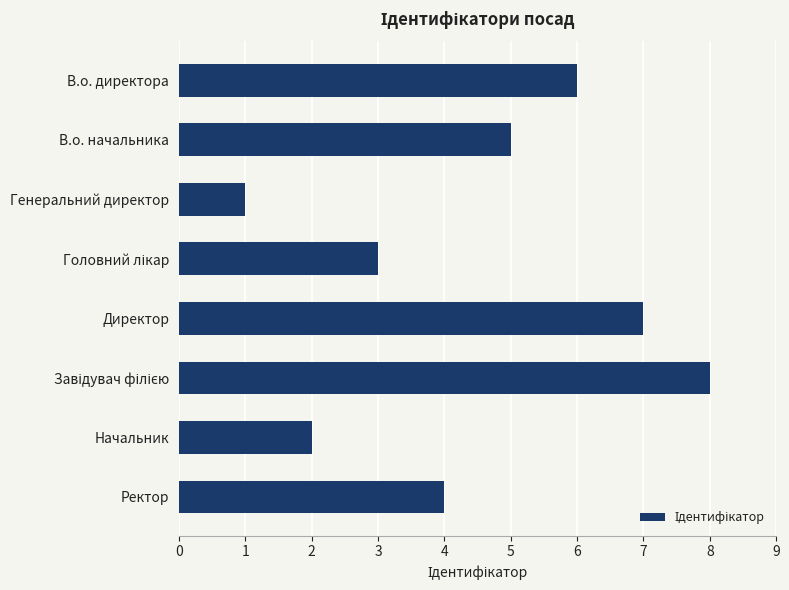

How many data points are less than 5?

4